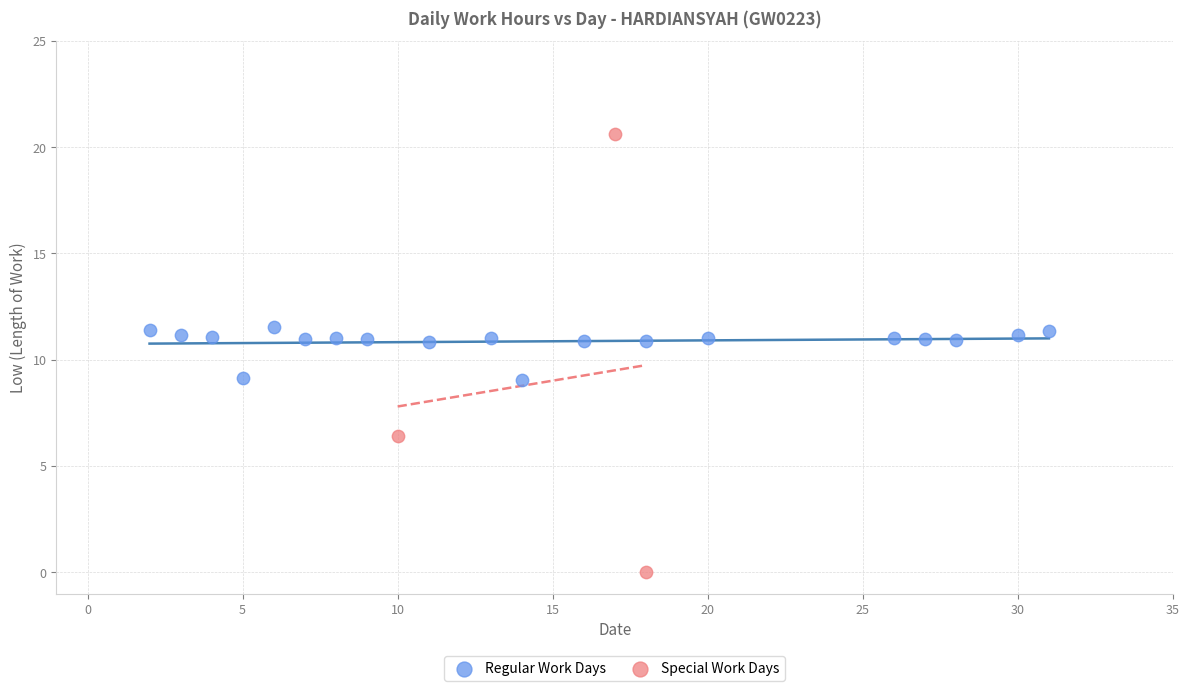

Which series contains the highest Y value?

Special Work Days